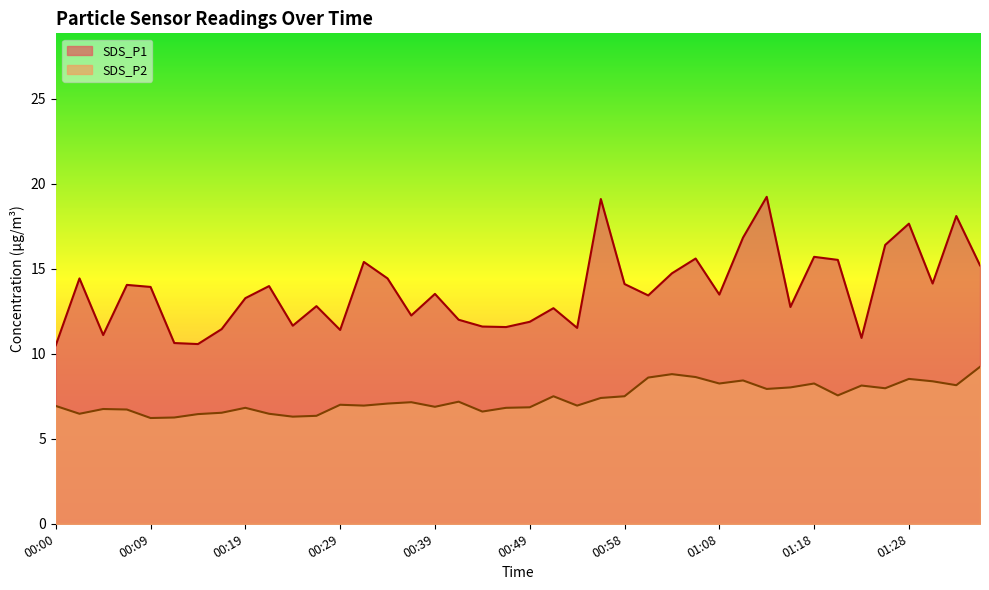

Between 00:17 and 01:06, which is larger?

01:06